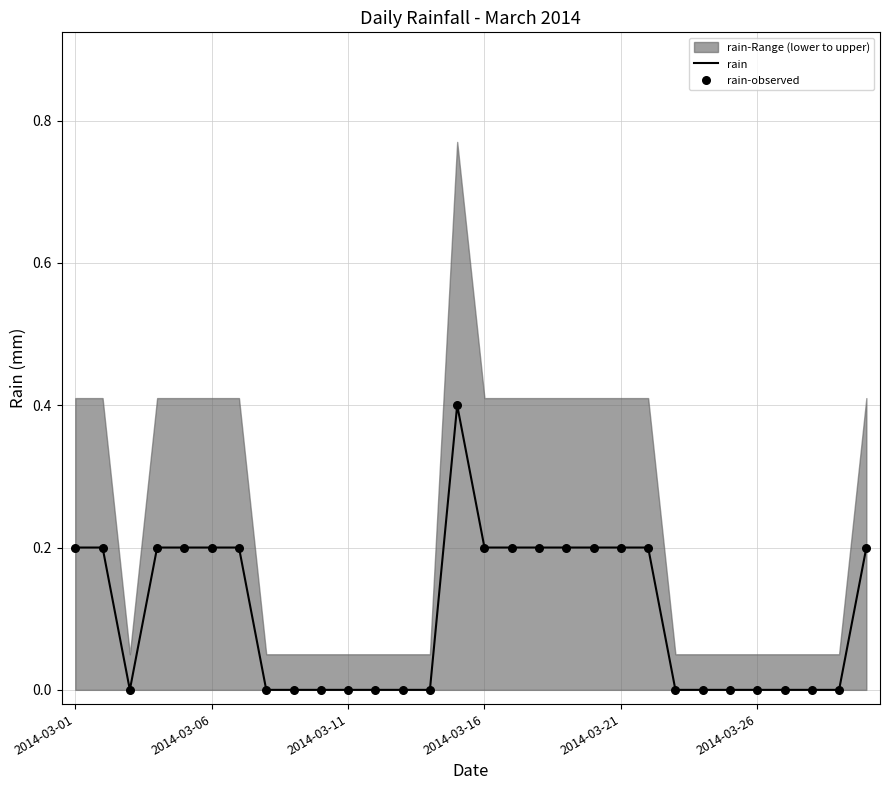

What is the maximum value for rain?

0.4